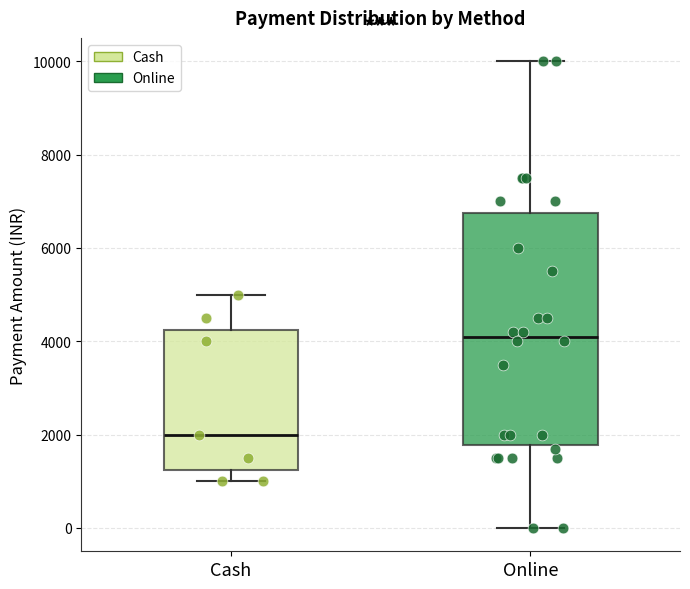

Where is the upper edge of the box for Online on the y-axis? The values are not printed on the chart, so give them approximately, as read against the axis.

6800